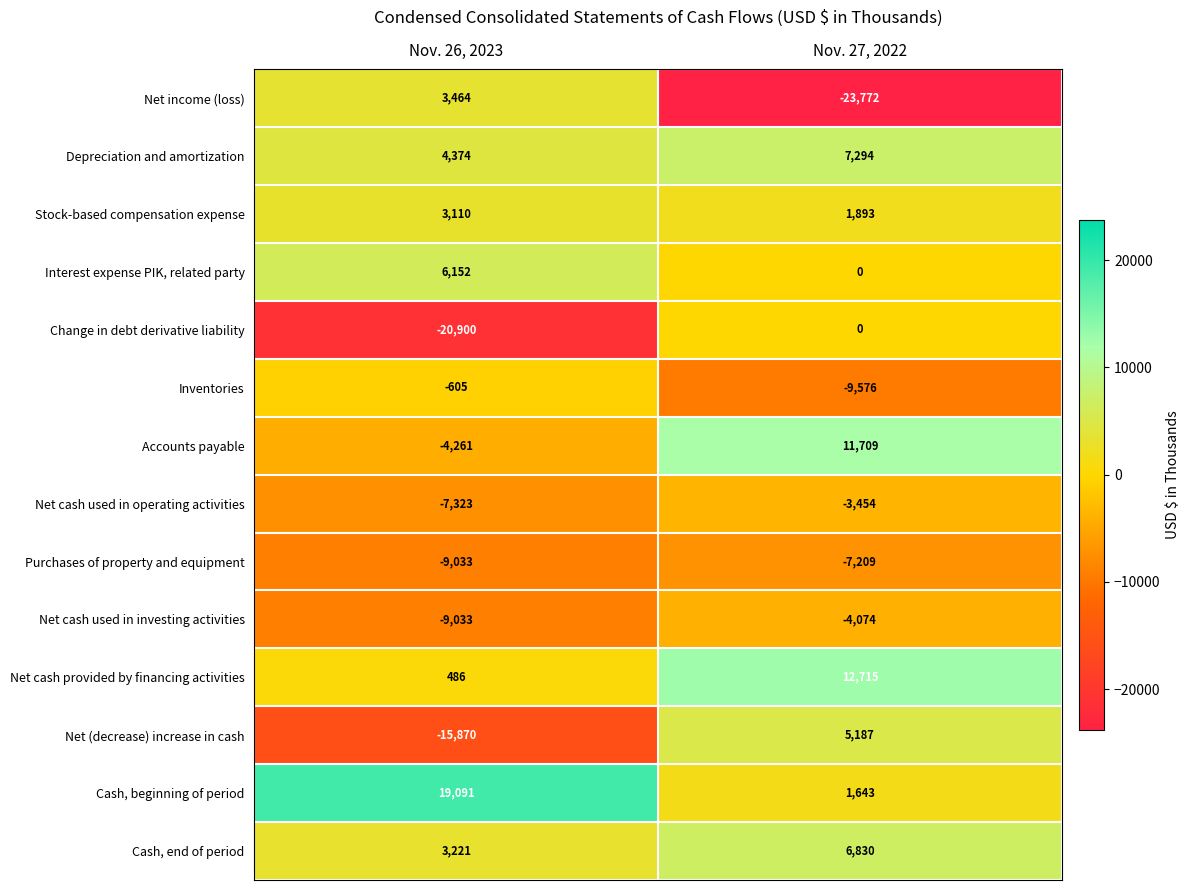

Reading left to right, transcribe all the data shown in this chart.

Net income (loss): Nov. 26, 2023=3464	Nov. 27, 2022=-23772
Depreciation and amortization: Nov. 26, 2023=4374	Nov. 27, 2022=7294
Stock-based compensation expense: Nov. 26, 2023=3110	Nov. 27, 2022=1893
Interest expense PIK, related party: Nov. 26, 2023=6152	Nov. 27, 2022=0
Change in debt derivative liability: Nov. 26, 2023=-20900	Nov. 27, 2022=0
Inventories: Nov. 26, 2023=-605	Nov. 27, 2022=-9576
Accounts payable: Nov. 26, 2023=-4261	Nov. 27, 2022=11709
Net cash used in operating activities: Nov. 26, 2023=-7323	Nov. 27, 2022=-3454
Purchases of property and equipment: Nov. 26, 2023=-9033	Nov. 27, 2022=-7209
Net cash used in investing activities: Nov. 26, 2023=-9033	Nov. 27, 2022=-4074
Net cash provided by financing activities: Nov. 26, 2023=486	Nov. 27, 2022=12715
Net (decrease) increase in cash: Nov. 26, 2023=-15870	Nov. 27, 2022=5187
Cash, beginning of period: Nov. 26, 2023=19091	Nov. 27, 2022=1643
Cash, end of period: Nov. 26, 2023=3221	Nov. 27, 2022=6830